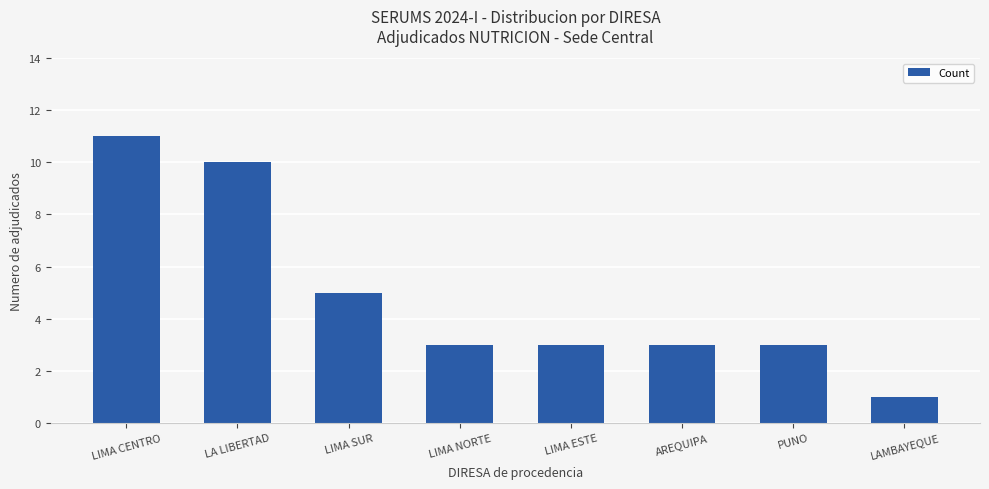

What is the sum of the values at AREQUIPA and LIMA CENTRO?

14